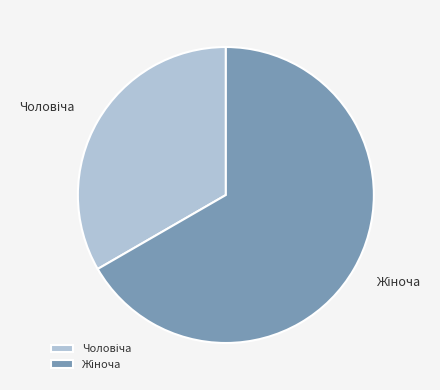

Is there any slice that represents more than half of the pie?

Yes